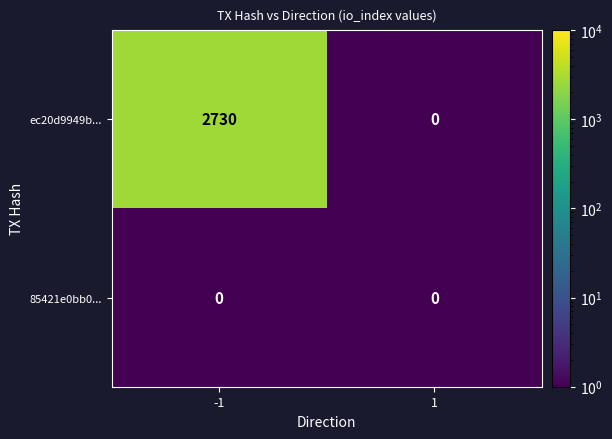

What is the sum of all ec20d9949b... values?

2730